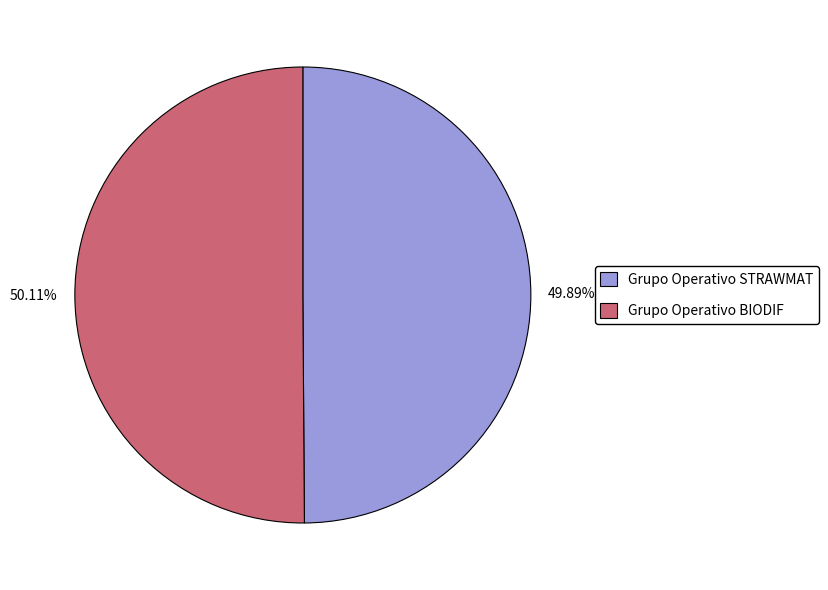

How many slices are in this pie chart?

2